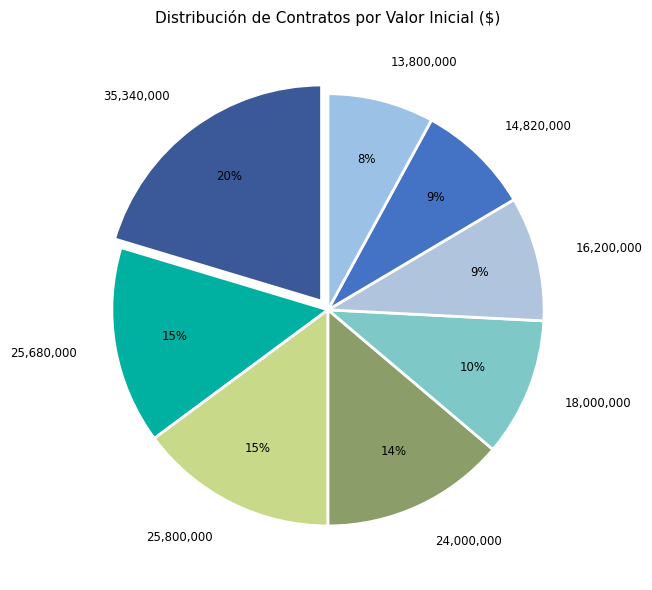

Is the sum of 18,000,000 and 13,800,000 greater than half?

No